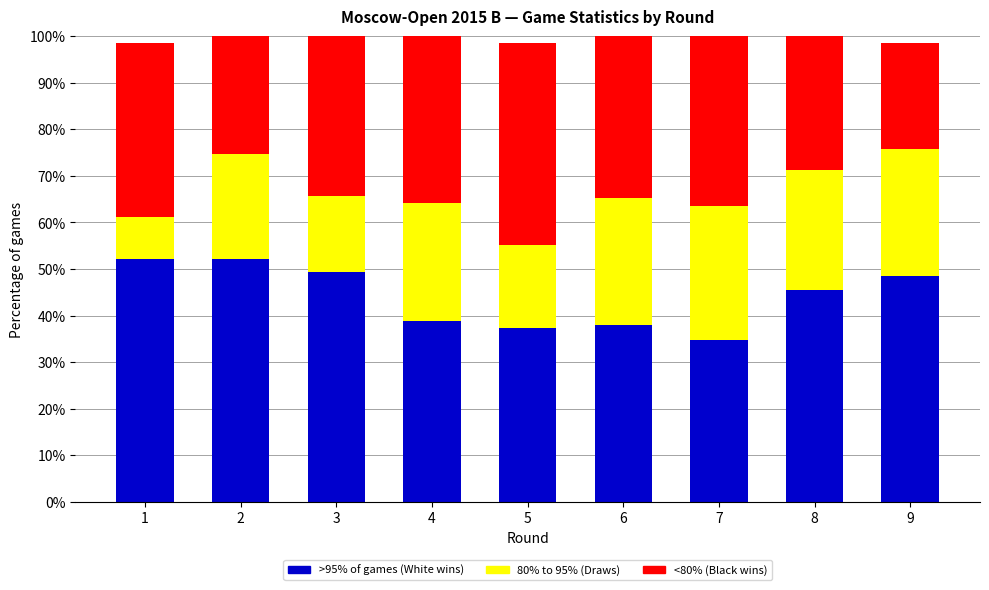

What is the total value across all series at 1?

98.5